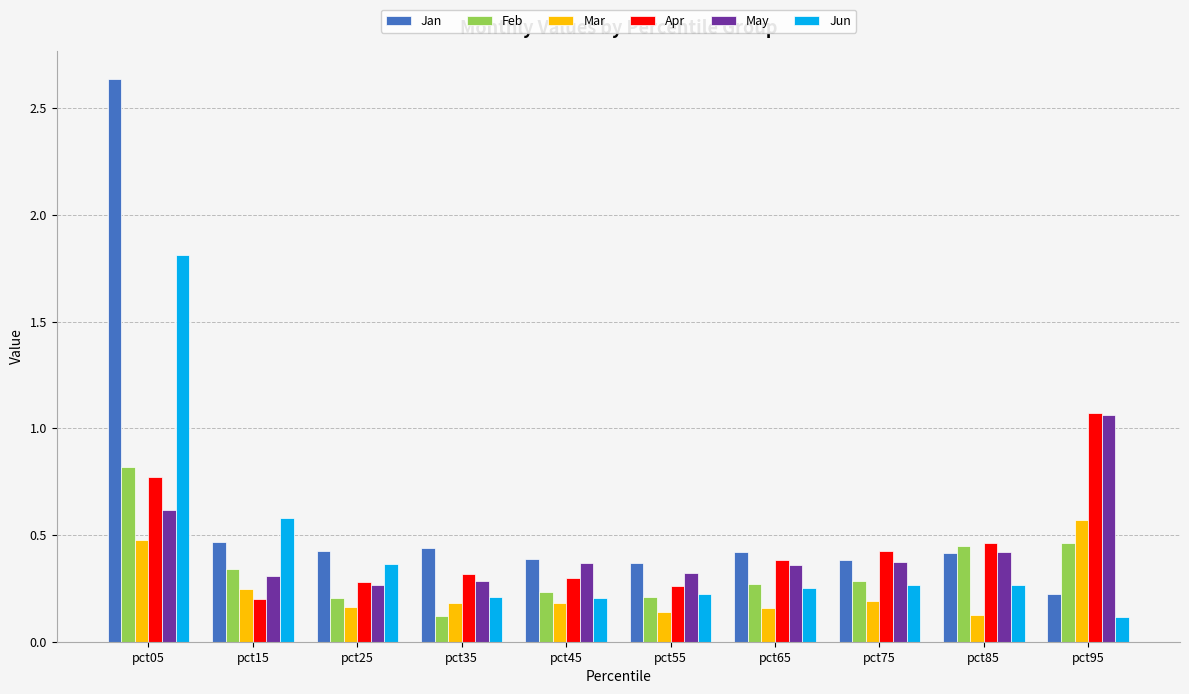

What is the sum of all May values?

4.4